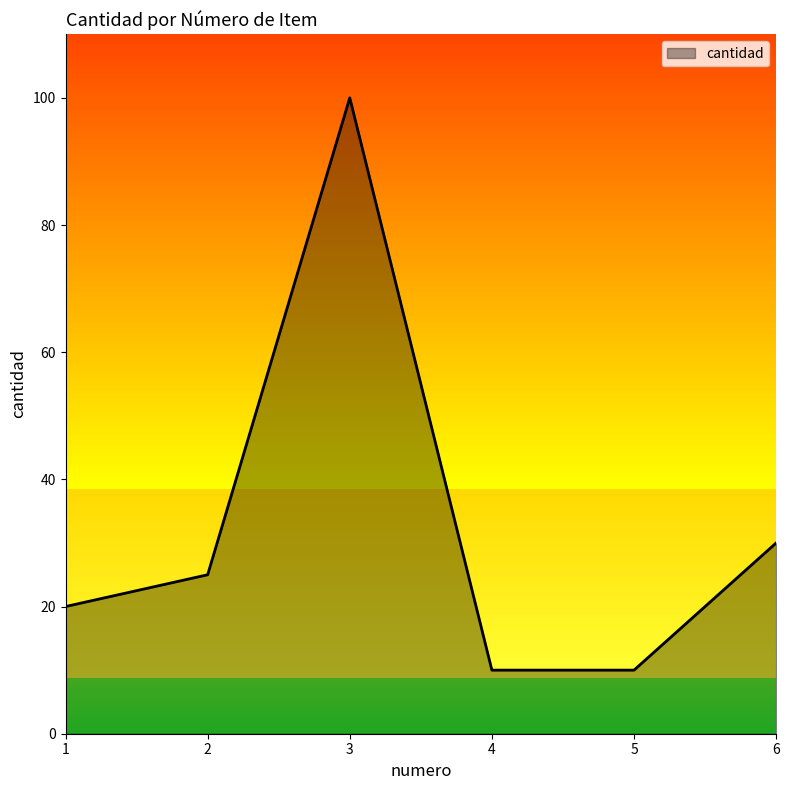

Reading right to left, what are all the values shown in this chart?

6=30	5=10	4=10	3=100	2=25	1=20